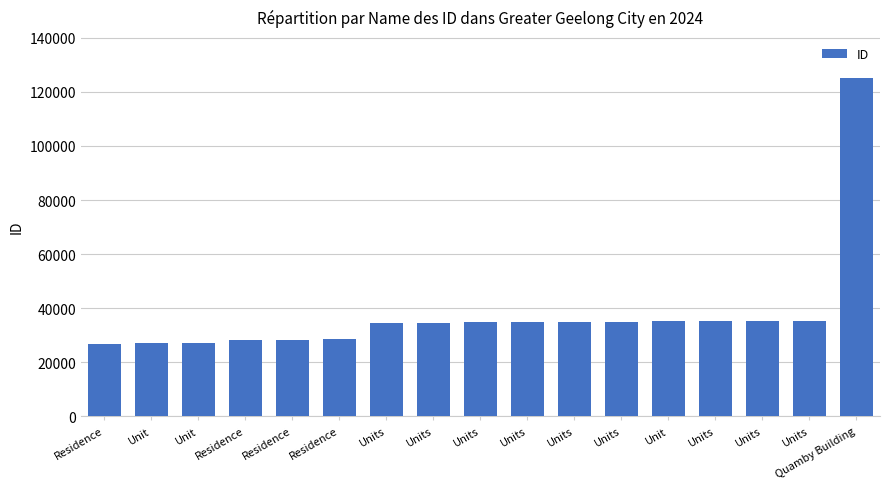

Which label corresponds to the largest value in the chart?

Quamby Building